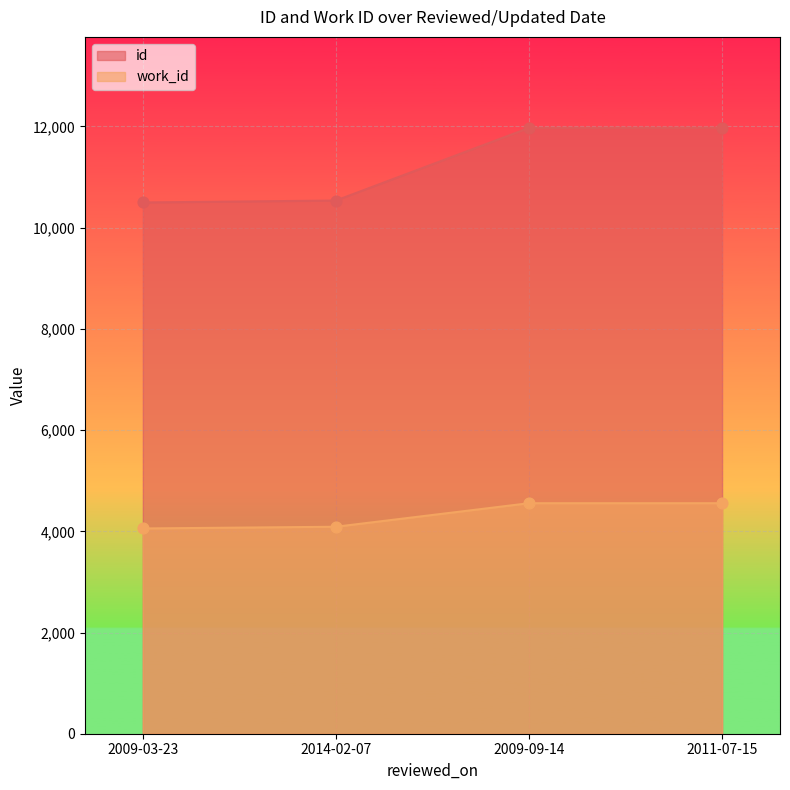

Which series has the largest total across all categories?

id